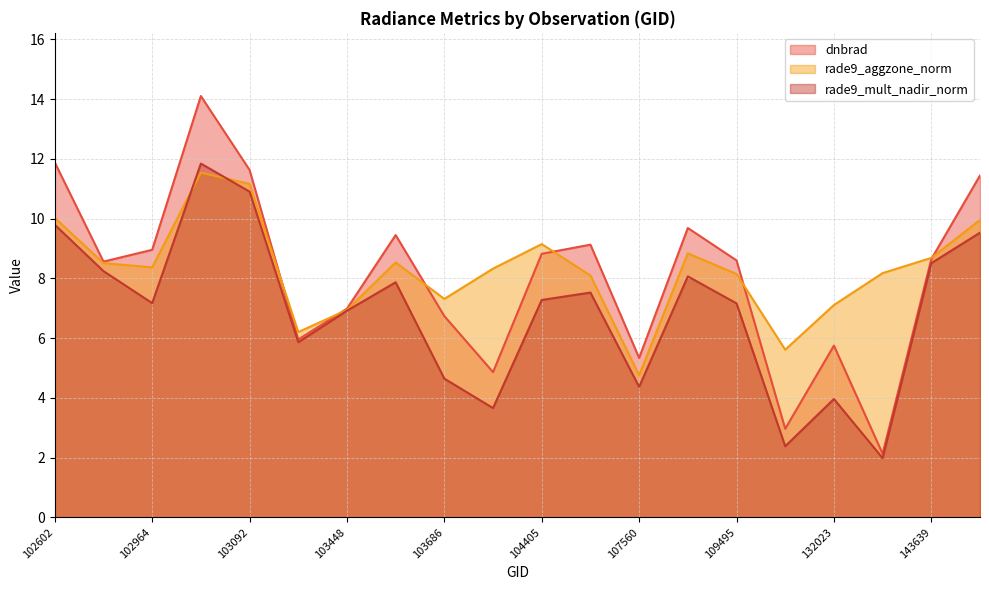

How many data points in rade9_aggzone_norm are above 8?

14